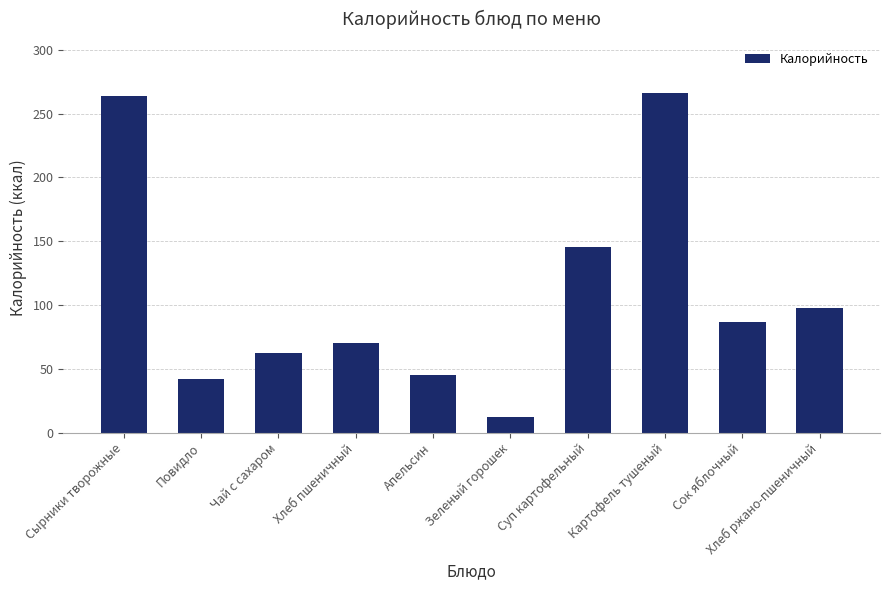

Where is the data nearest to the value 139?

Суп картофельный